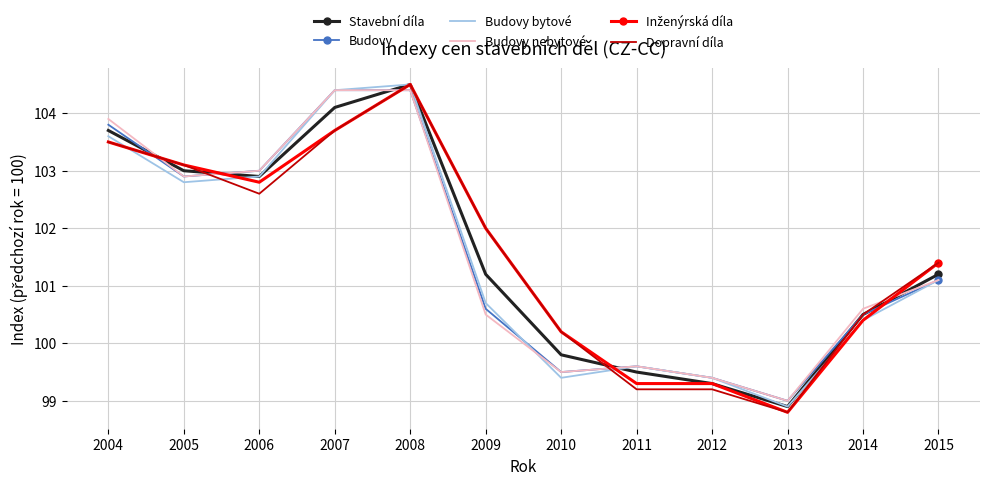

What is the greatest value displayed?

104.5